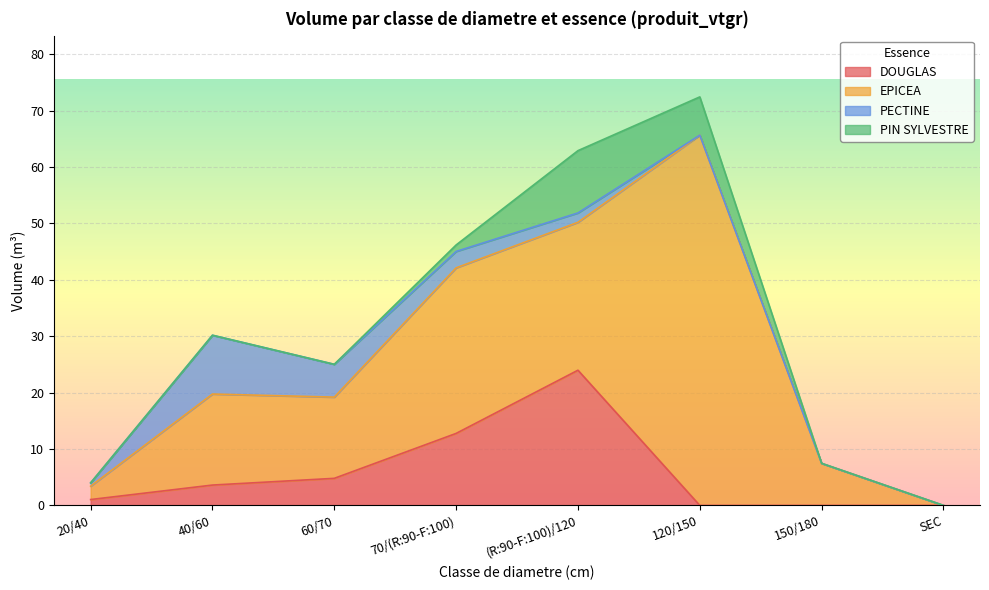

Count the number of data series in this chart.

4